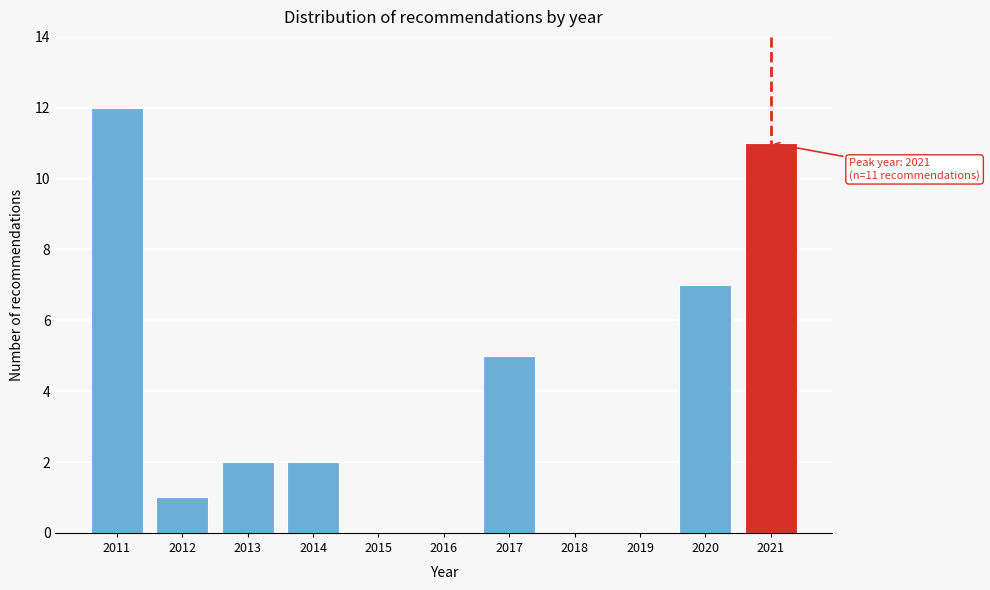

Reading right to left, list all the values displayed in this chart.

2021=11	2020=7	2019=0	2018=0	2017=5	2016=0	2015=0	2014=2	2013=2	2012=1	2011=12